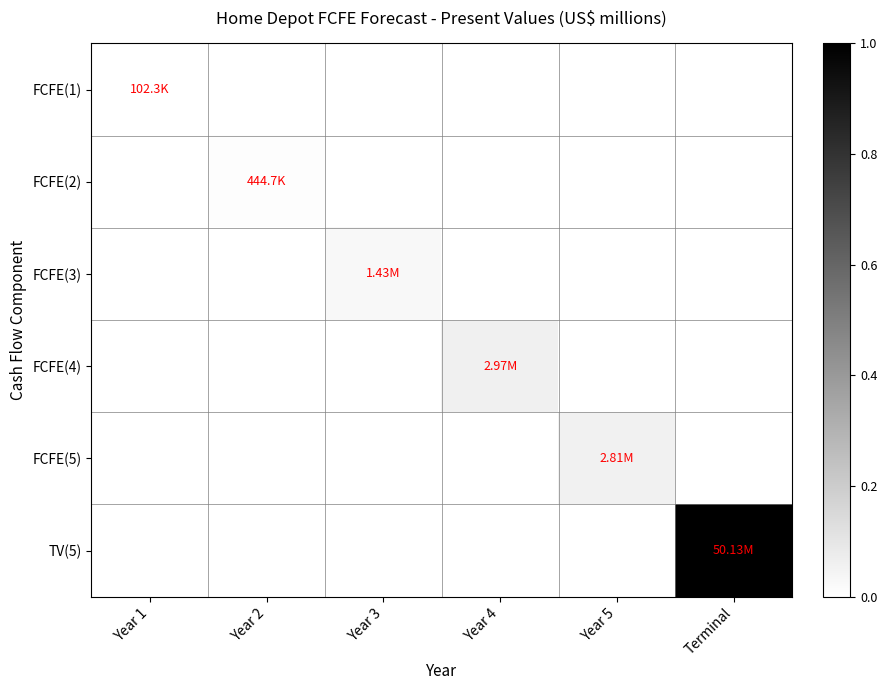

Which series changed the most between Year 1 and Year 4?

FCFE(4)